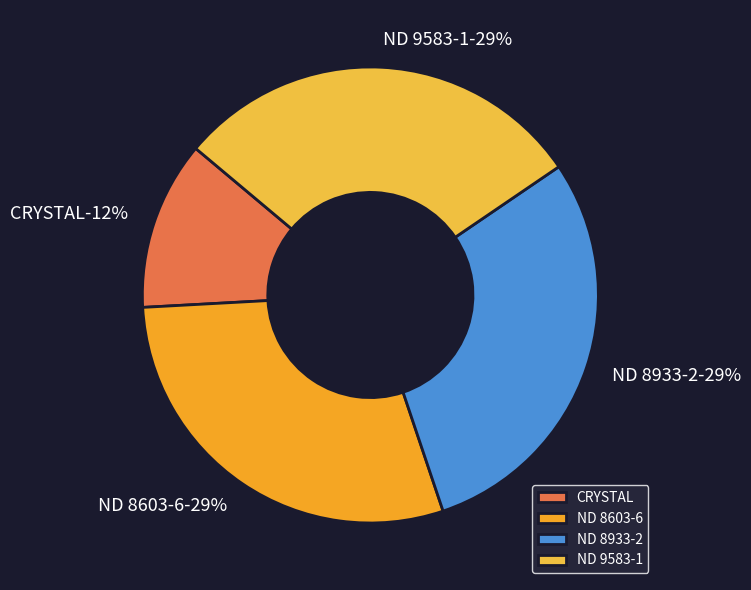

Rank the categories by value from highest to lowest.

ND 9583-1, ND 8933-2, ND 8603-6, CRYSTAL